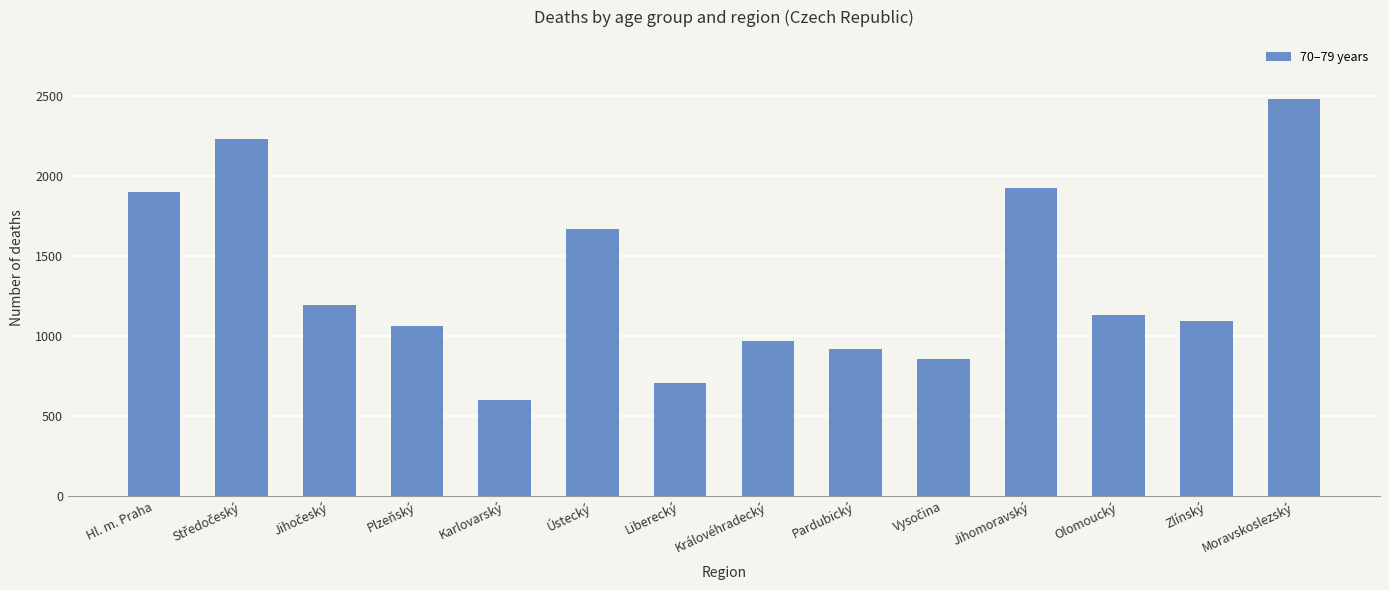

What is the greatest value displayed?

2476